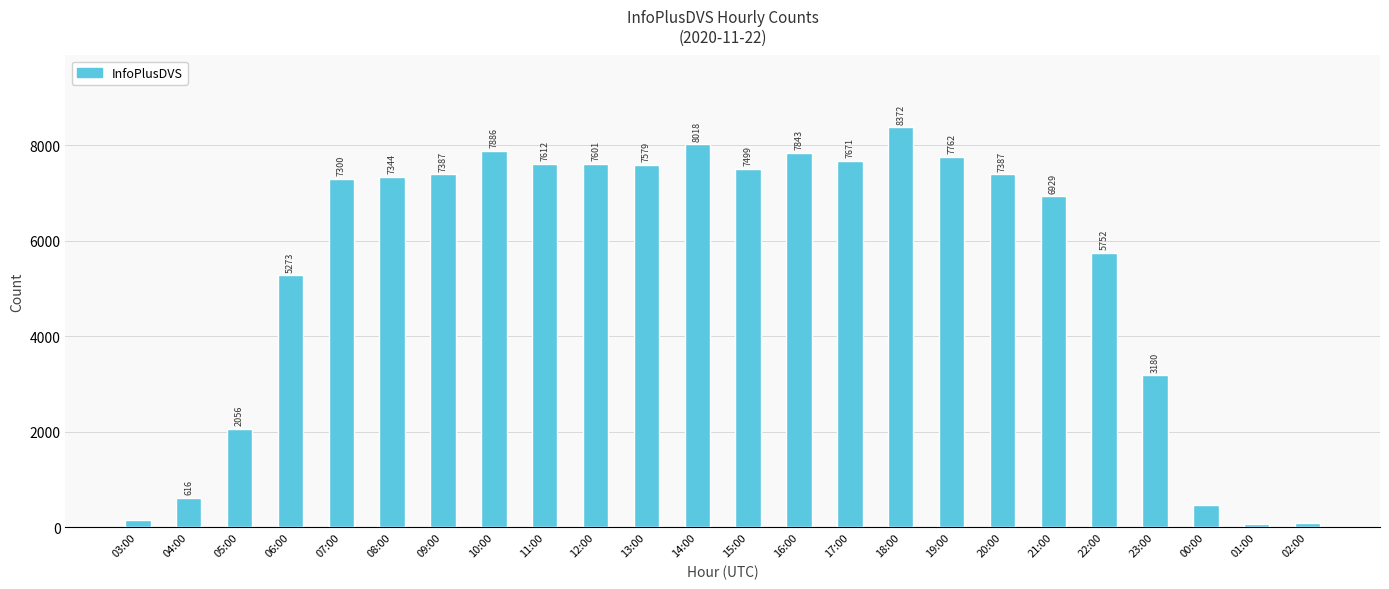

The value at 05:00 is 2056. True or false?

True